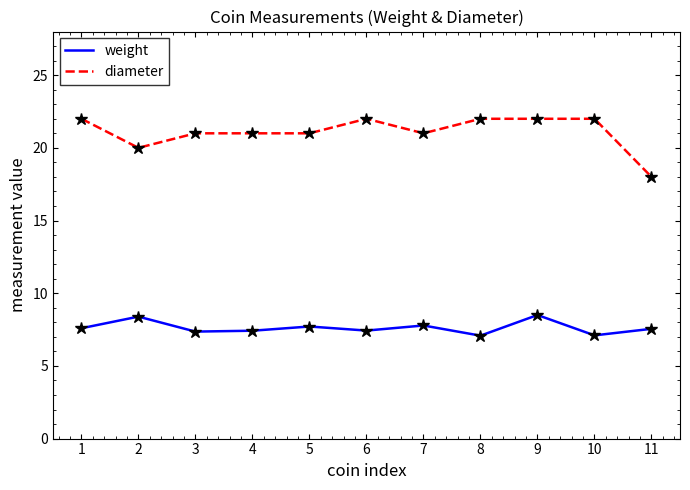

Read the weight value at 10.

7.1